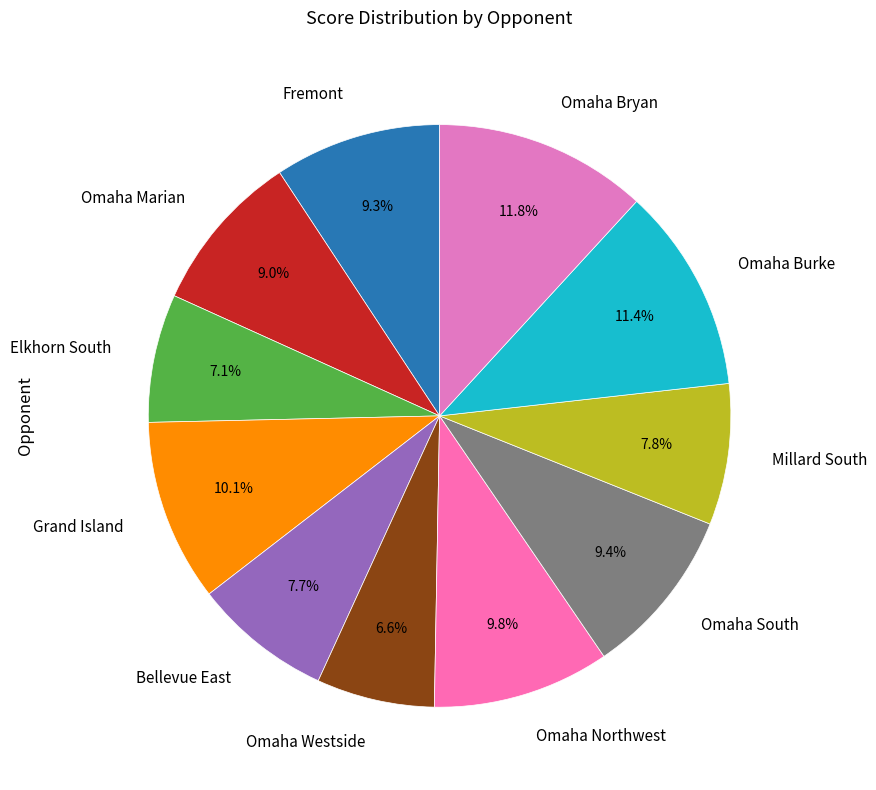

To the nearest percent, what is the average slice percentage?

9%